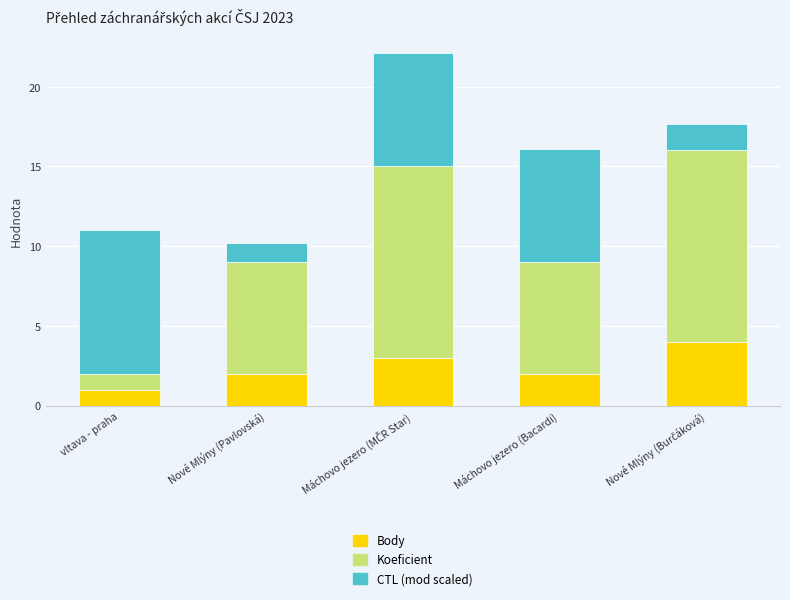

Does the chart contain any negative values?

No